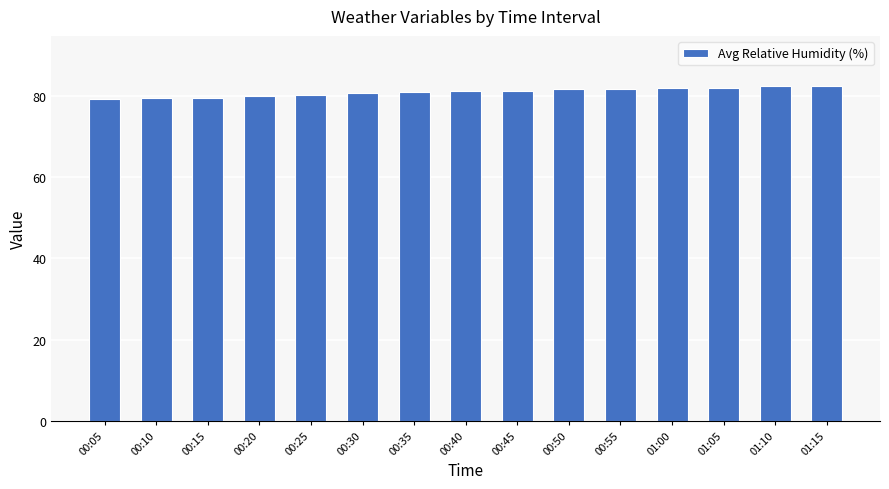

What is the label of the 3rd bar from the left?

00:15